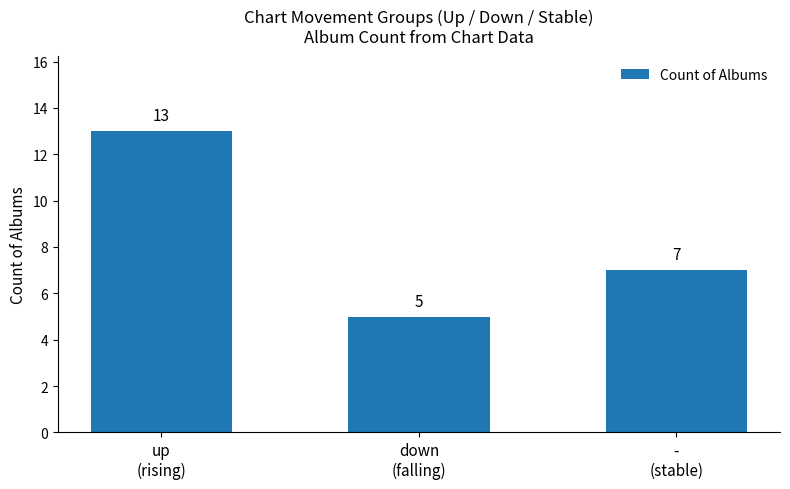

What is the difference between the maximum and second lowest values?

6